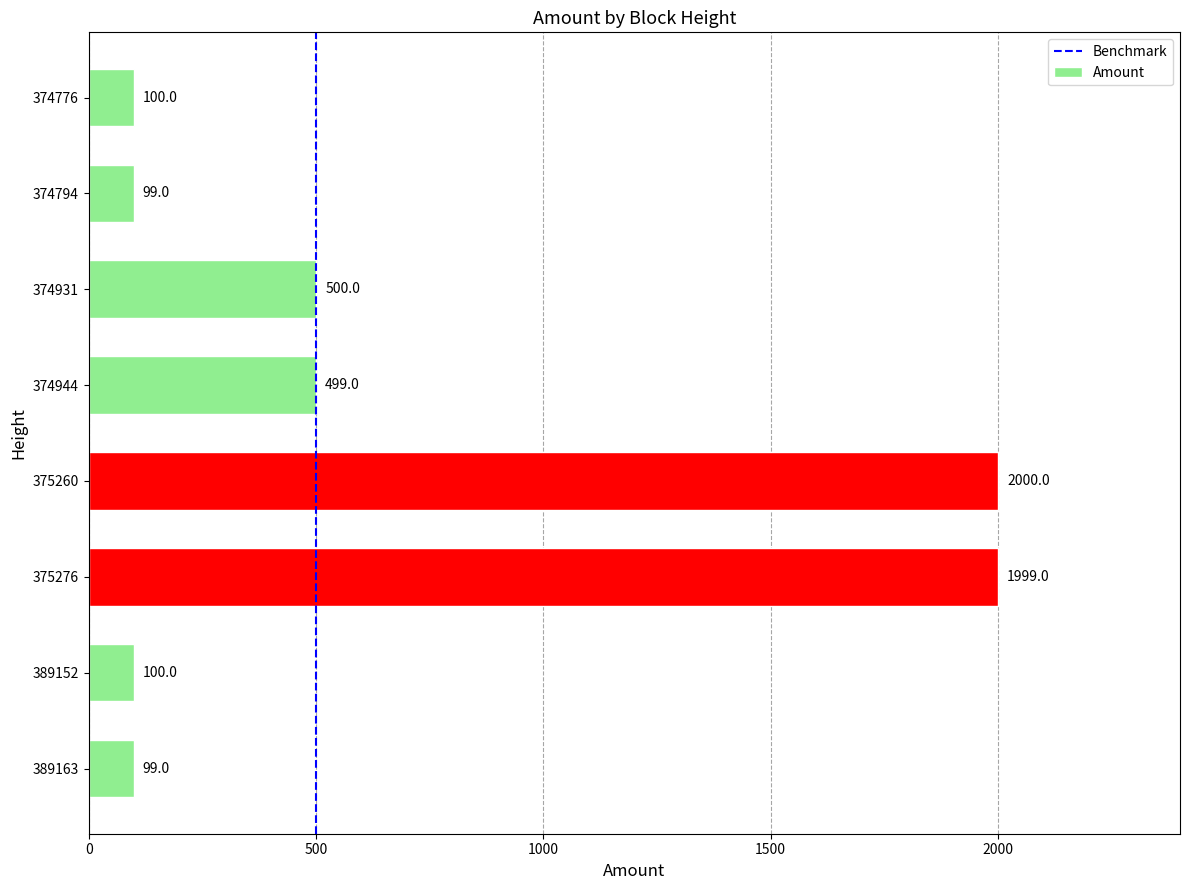

Reading bottom to top, what are all the values shown in this chart?

389163=99	389152=100	375276=1999	375260=2000	374944=499	374931=500	374794=99	374776=100